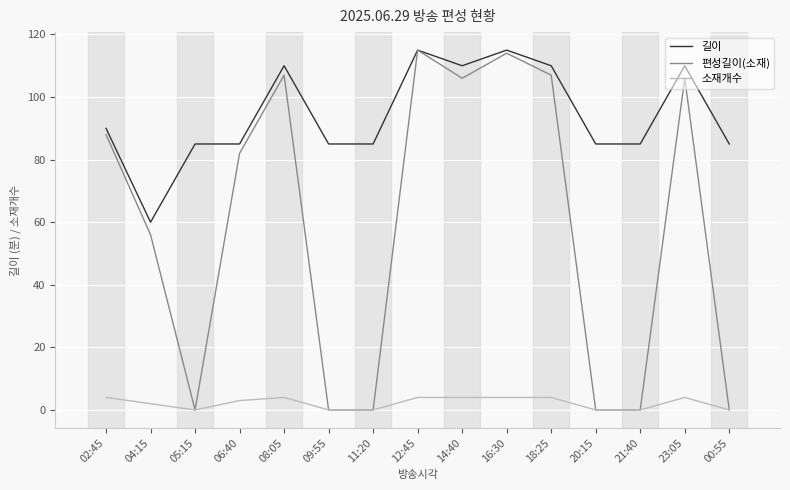

What are all the series names shown in the legend?

길이, 편성길이(소재), 소재개수